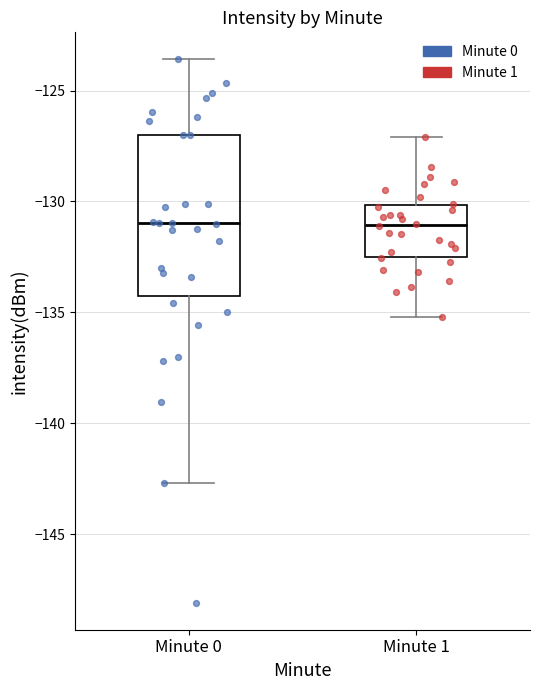

Reading left to right, transcribe this box plot: for each box, give where its median line is, the range the box spans, and where its two whiskers end, as read against the y-axis. The values are not printed on the chart, so give them approximately, as read against the axis.

Minute 0: median -131.0, box -134.5 to -127.0, whiskers -142.5 to -123.5
Minute 1: median -131.0, box -132.5 to -130.0, whiskers -135.0 to -127.0